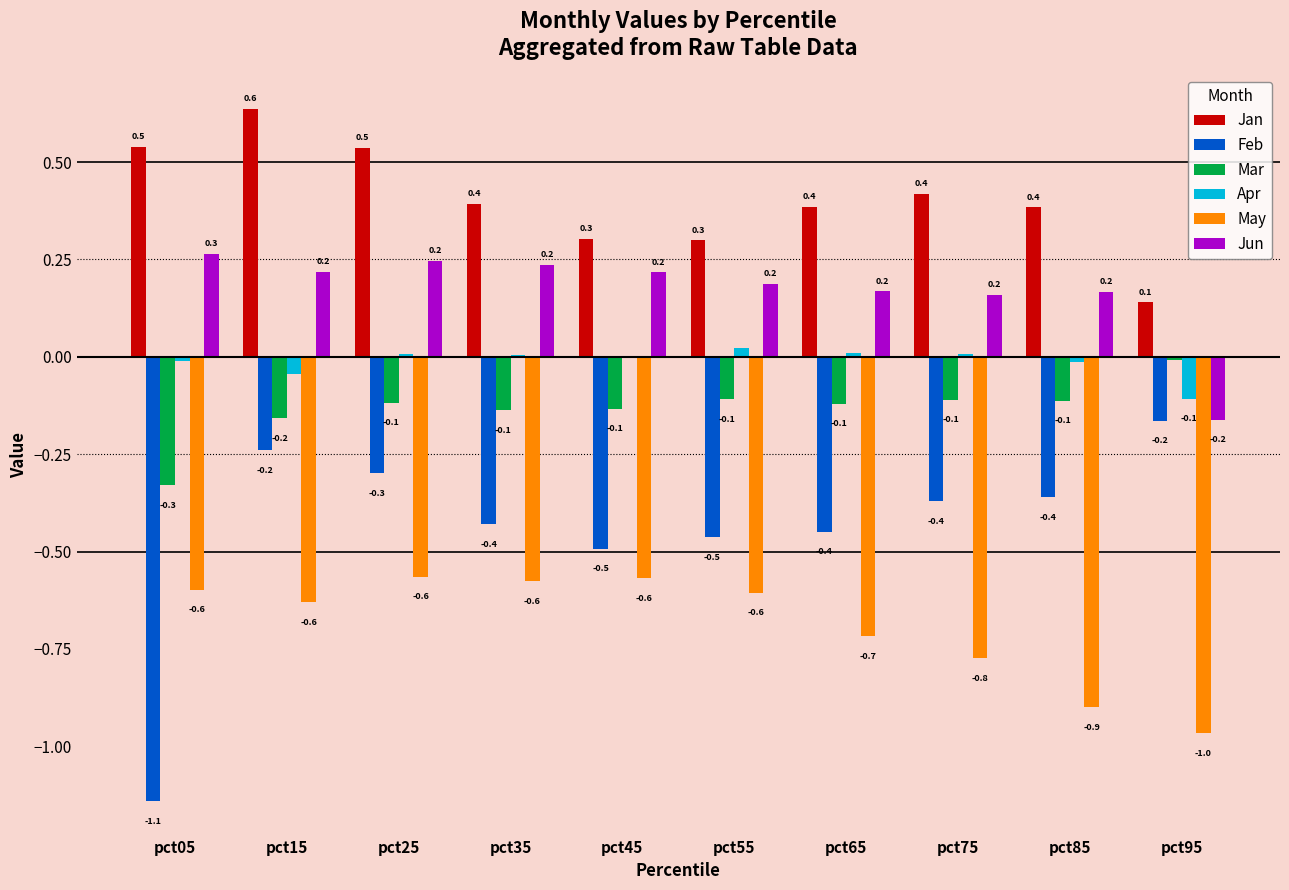

Count the number of data series in this chart.

6